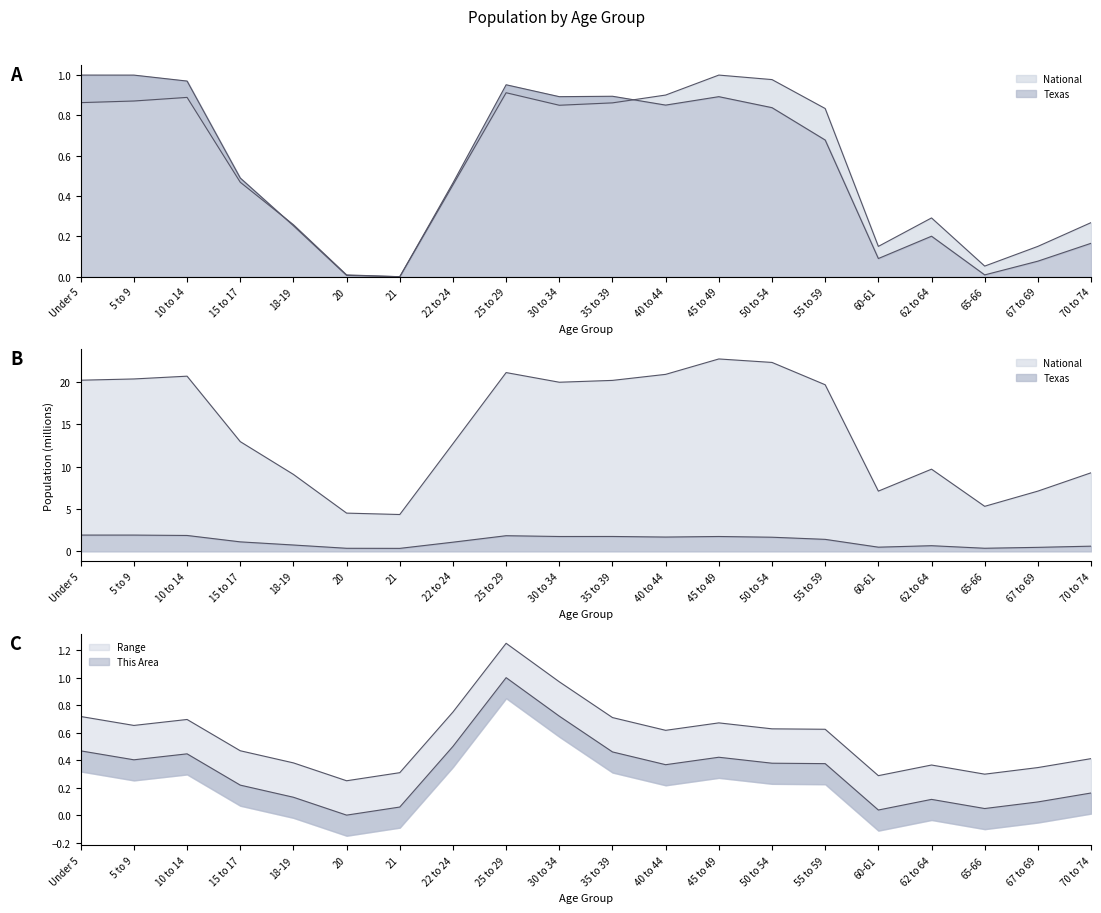

List the series in order of their overall mean, lowest first.

Texas, National, This Area